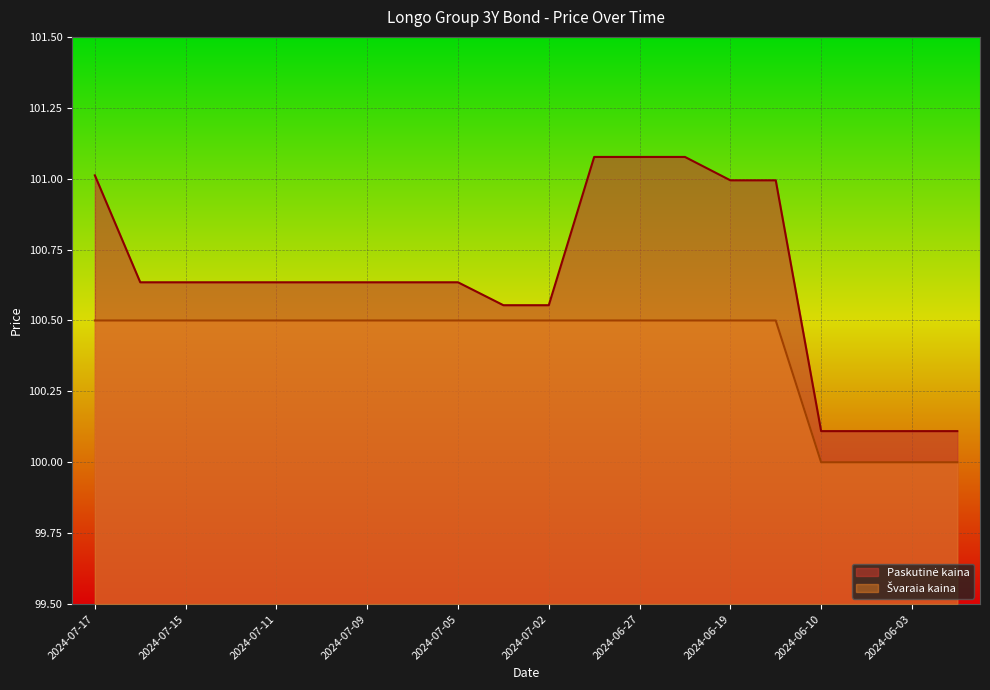

True or false: Paskutinė kaina has more than 2 points higher than both neighbors.

False